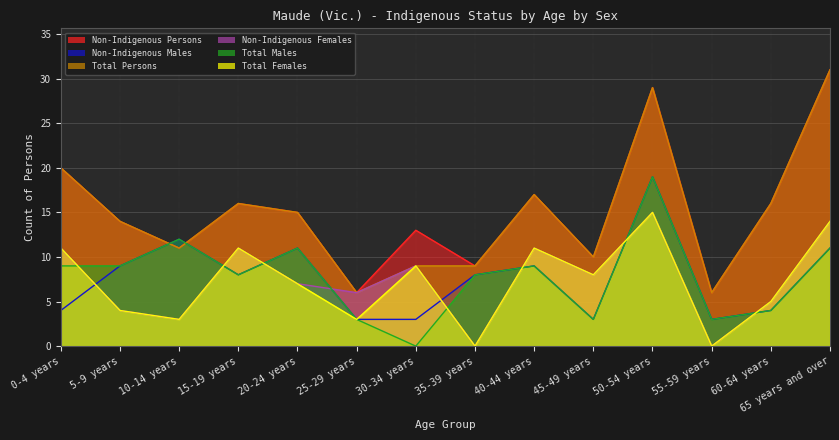

What are all the series names shown in the legend?

Non-Indigenous Persons, Non-Indigenous Males, Total Persons, Non-Indigenous Females, Total Males, Total Females